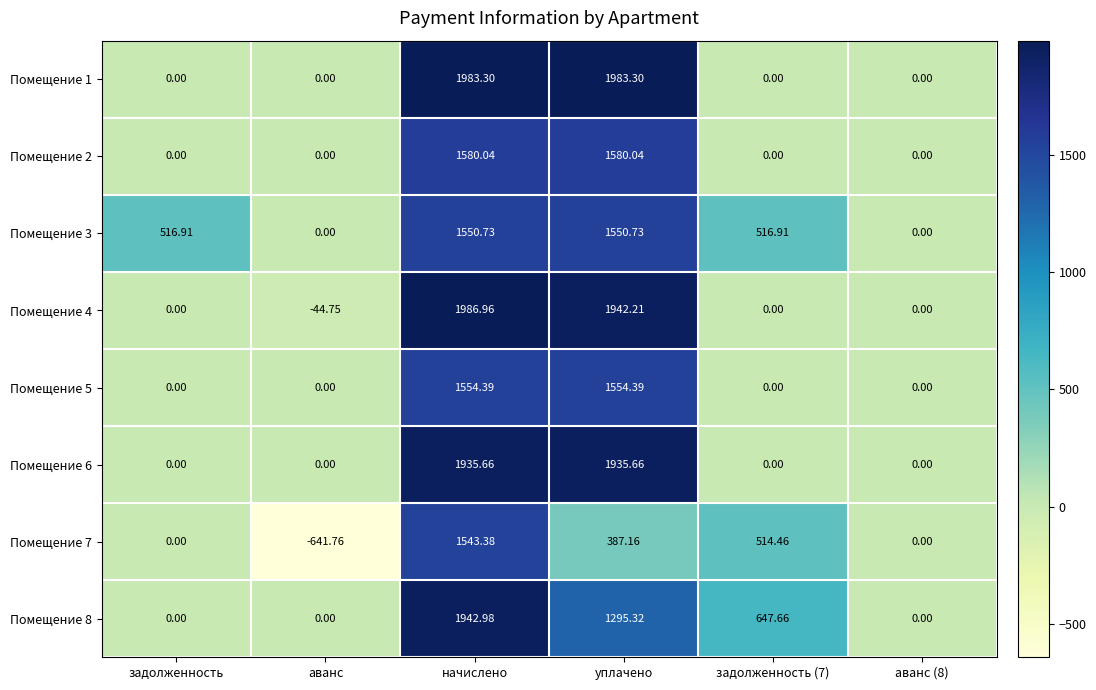

How many data points in Помещение 2 are above 0?

2